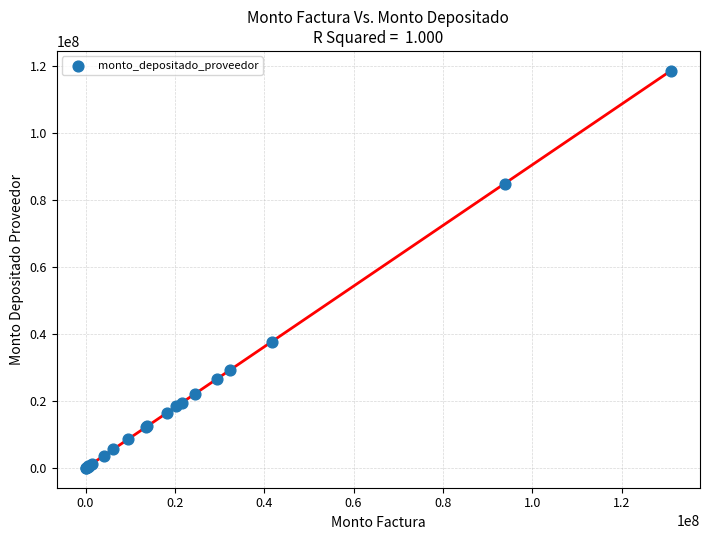

What Y value in the scatter plot is closest to 59354997?

37702679